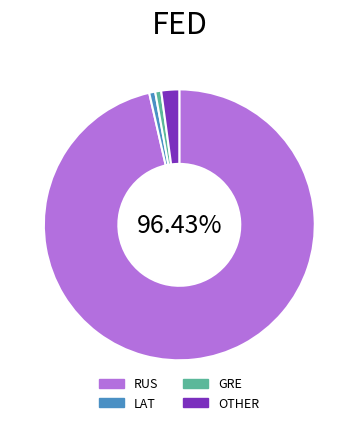

True or false: OTHER accounts for 2% of the total.

True